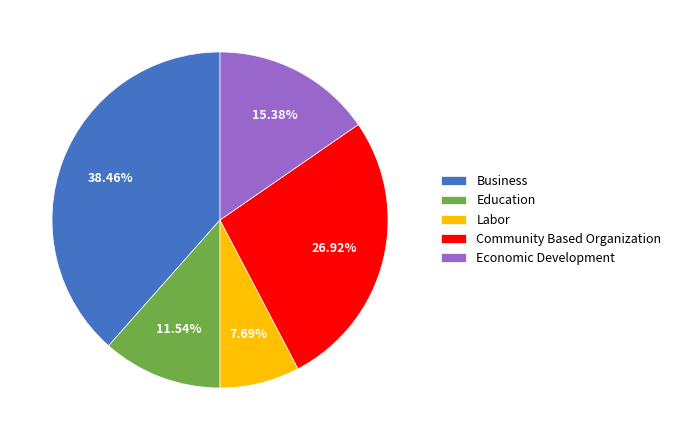

Do Economic Development and Labor together represent more than half of the pie?

No